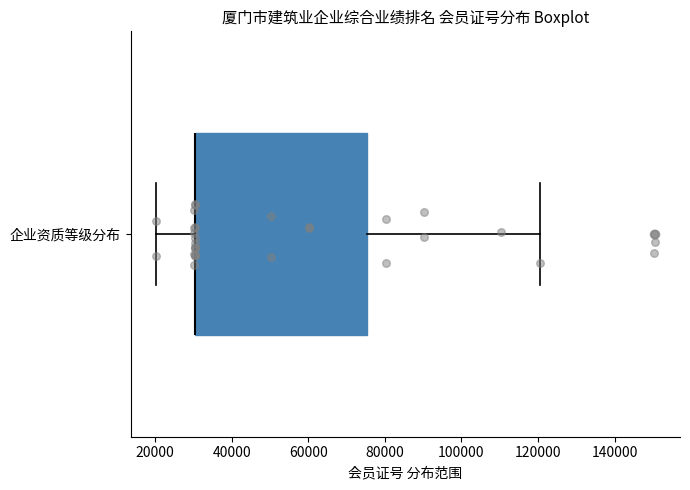

Where is the left edge of the box for 企业资质等级分布 on the x-axis? The values are not printed on the chart, so give them approximately, as read against the axis.

30000